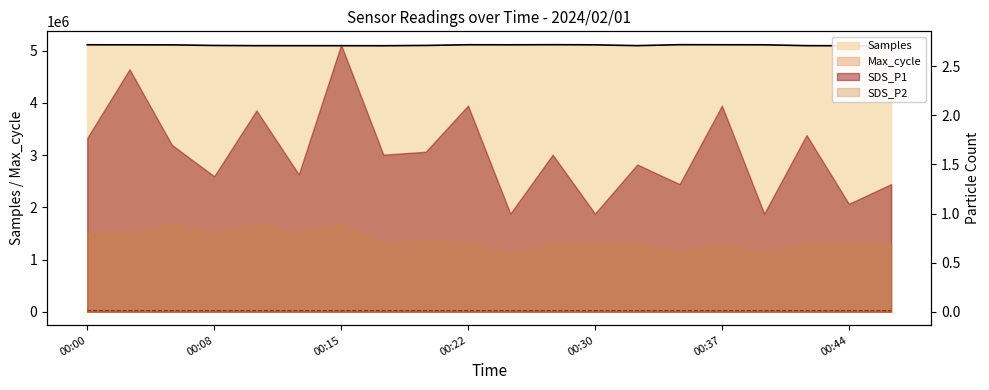

True or false: Max_cycle and Samples cross at least once.

False